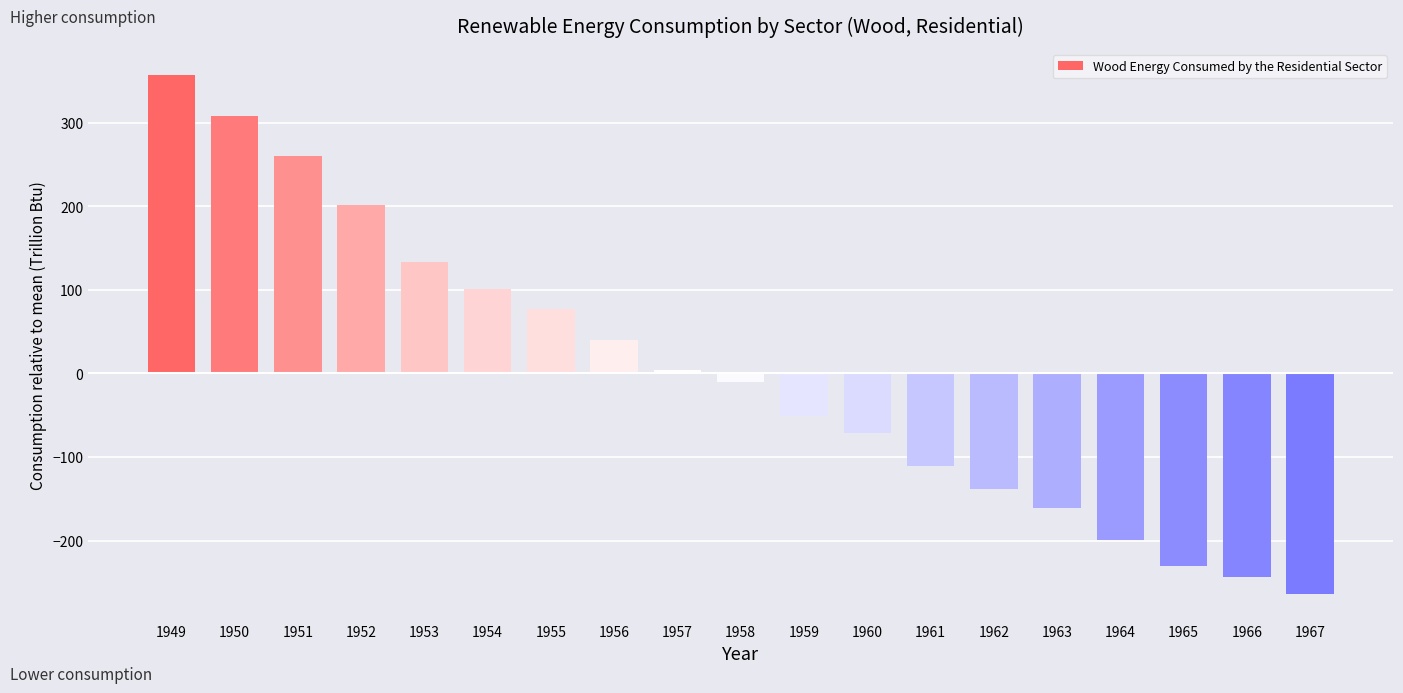

What is the value of the 17th bar from the left?

-230.1